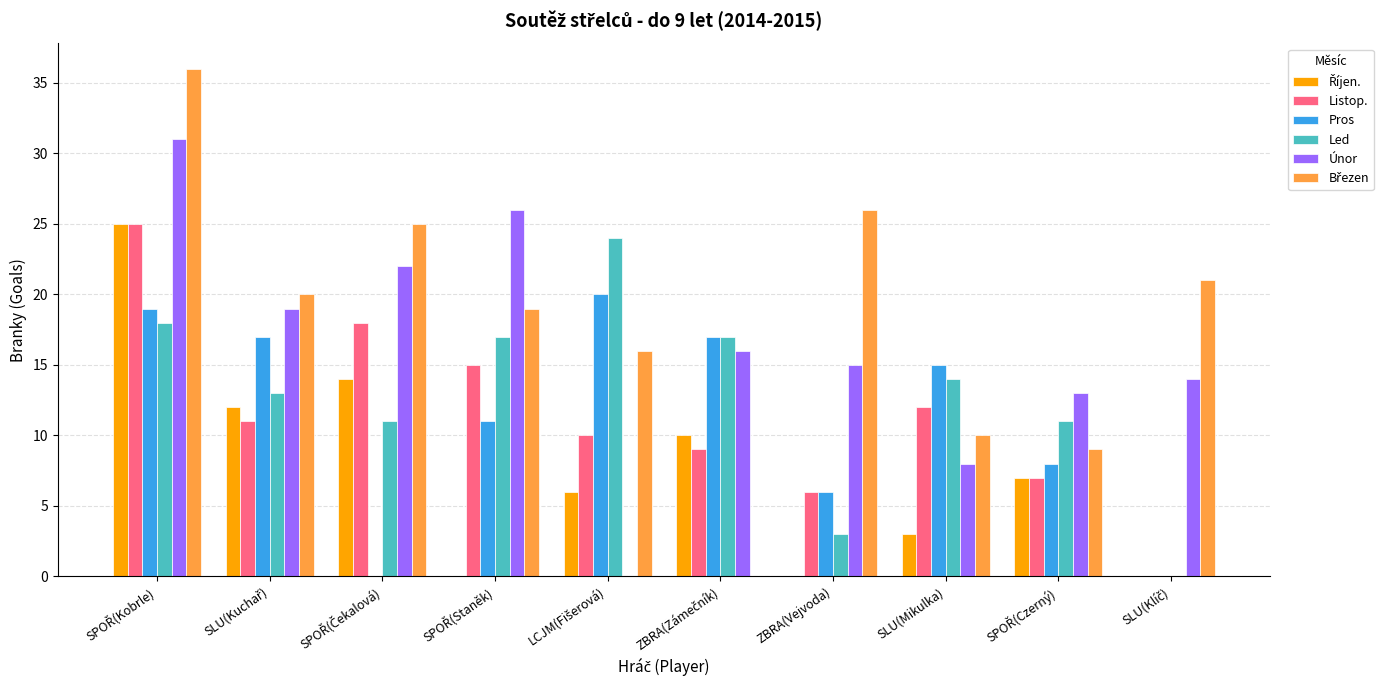

What is the total value across all series at SLU(Mikulka)?

62